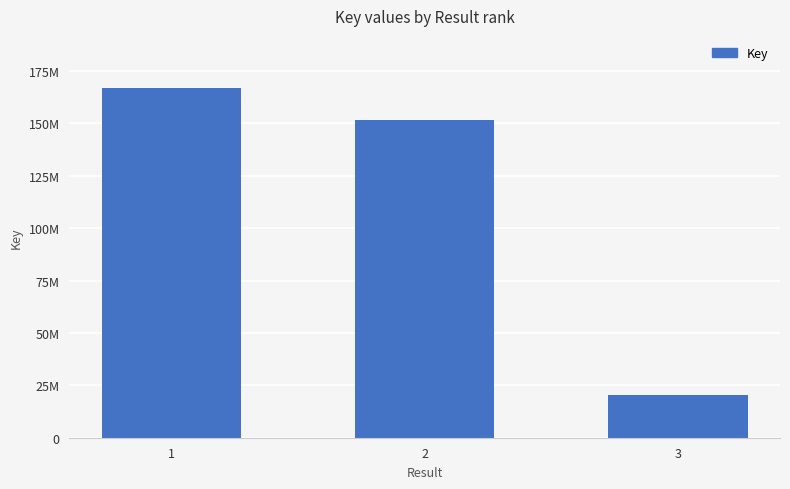

Does the chart contain any negative values?

No